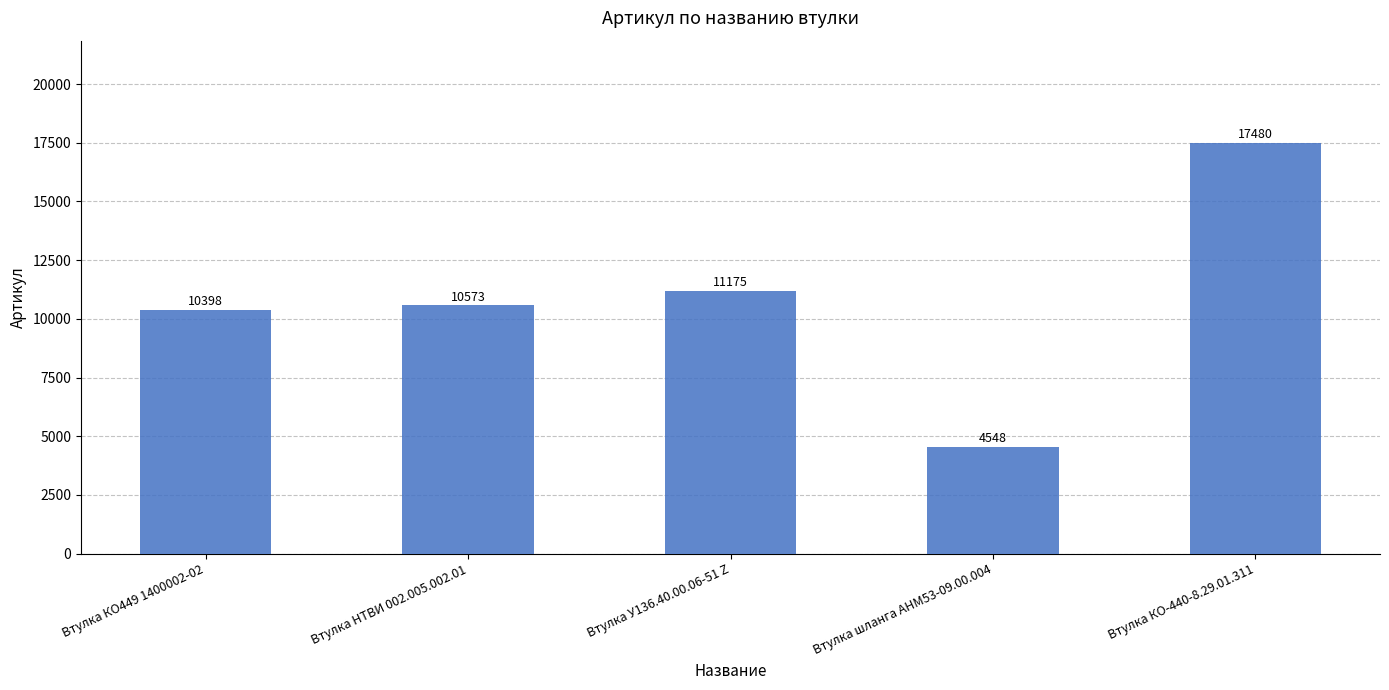

Read the value at Втулка шланга АНМ53-09.00.004, to the nearest 10.

4550